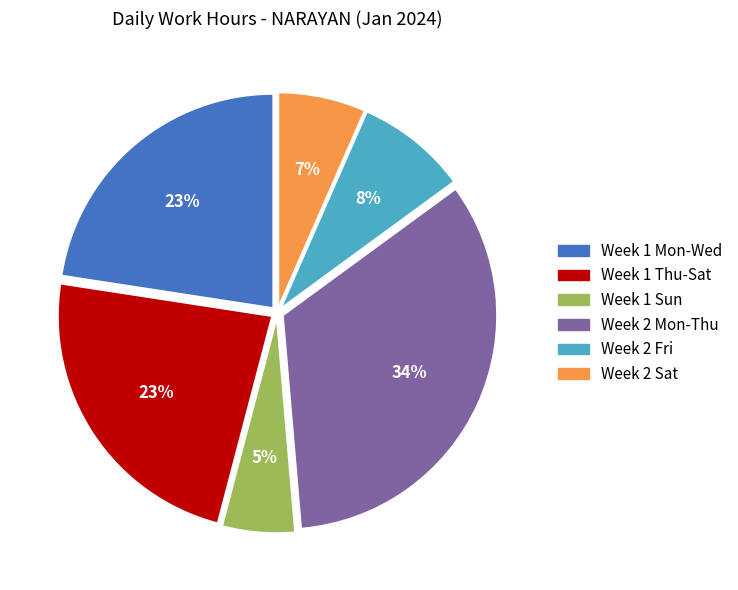

Is there any slice that represents more than half of the pie?

No